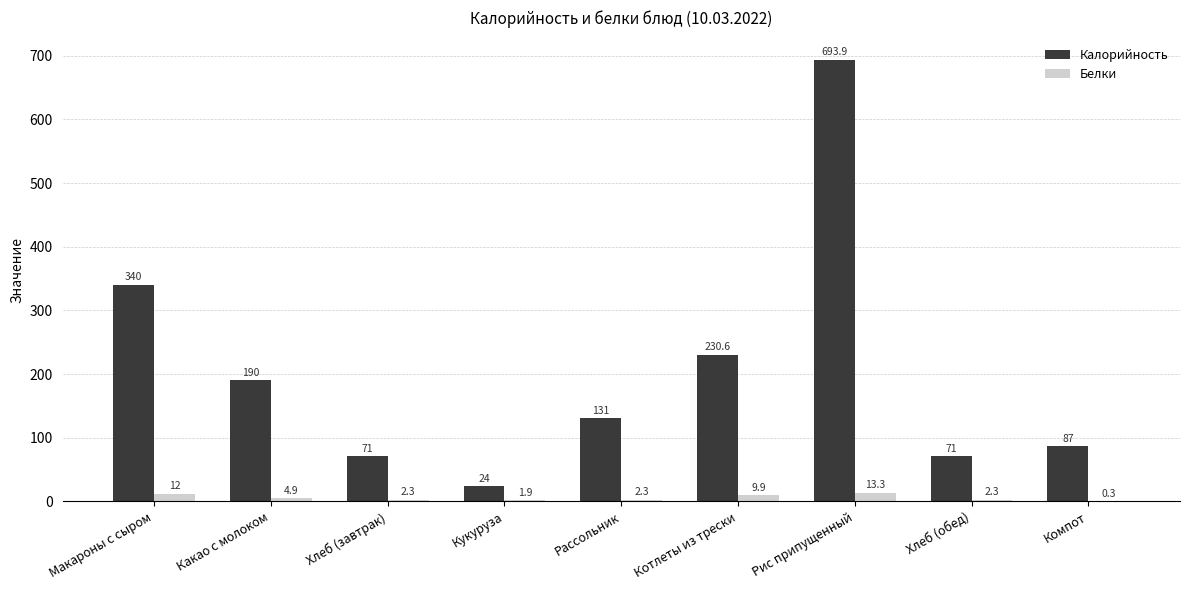

How many groups of bars are there?

9